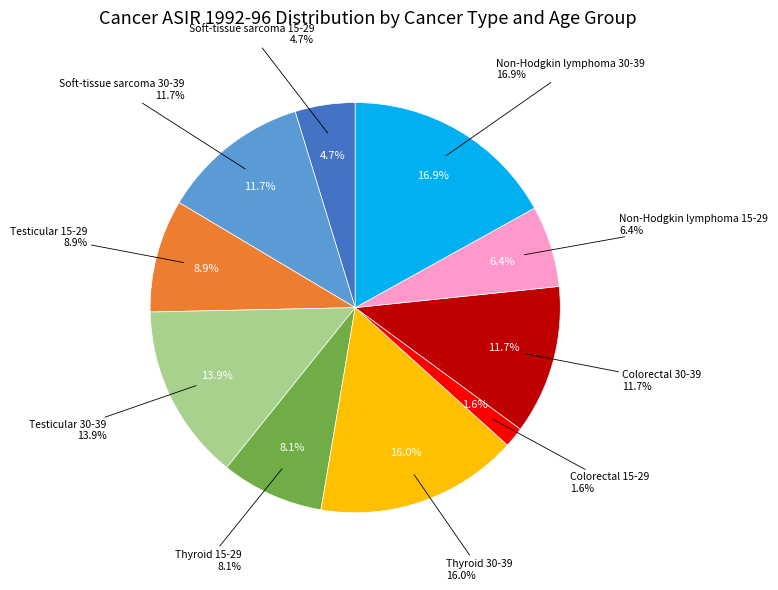

What is the largest slice in the pie chart?

Non-Hodgkin lymphoma 30-39